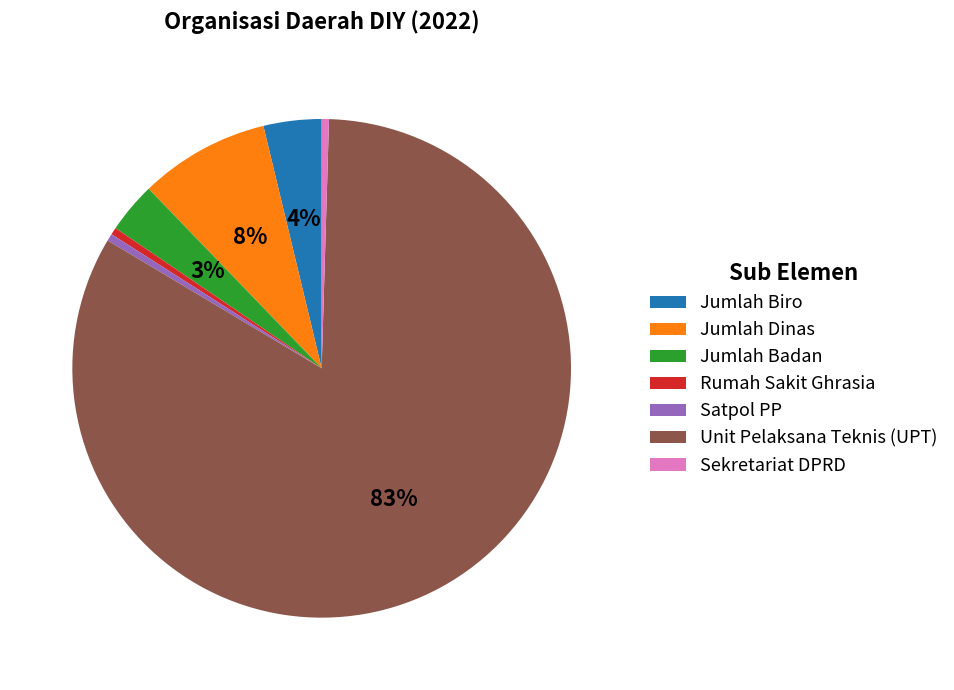

To the nearest percent, what is the difference between the Satpol PP and Jumlah Badan slice percentages?

3%